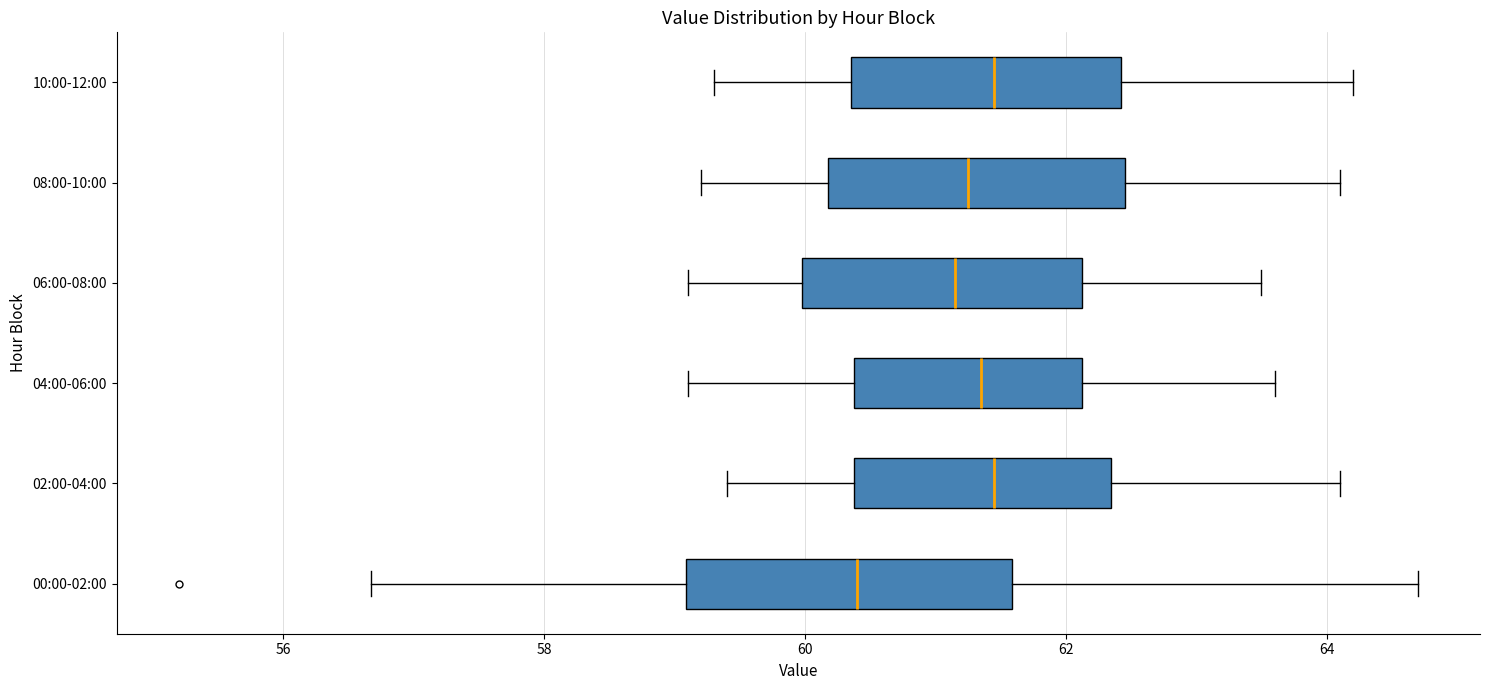

Comparing the boxes themselves (not the whiskers), which one is the widest?

00:00-02:00